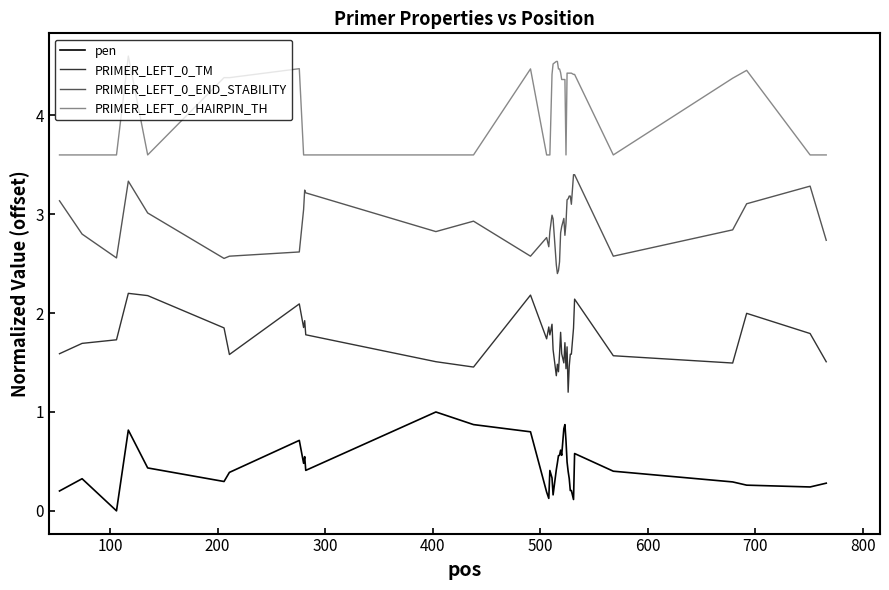

True or false: PRIMER_LEFT_0_END_STABILITY and PRIMER_LEFT_0_HAIRPIN_TH cross at least once.

False